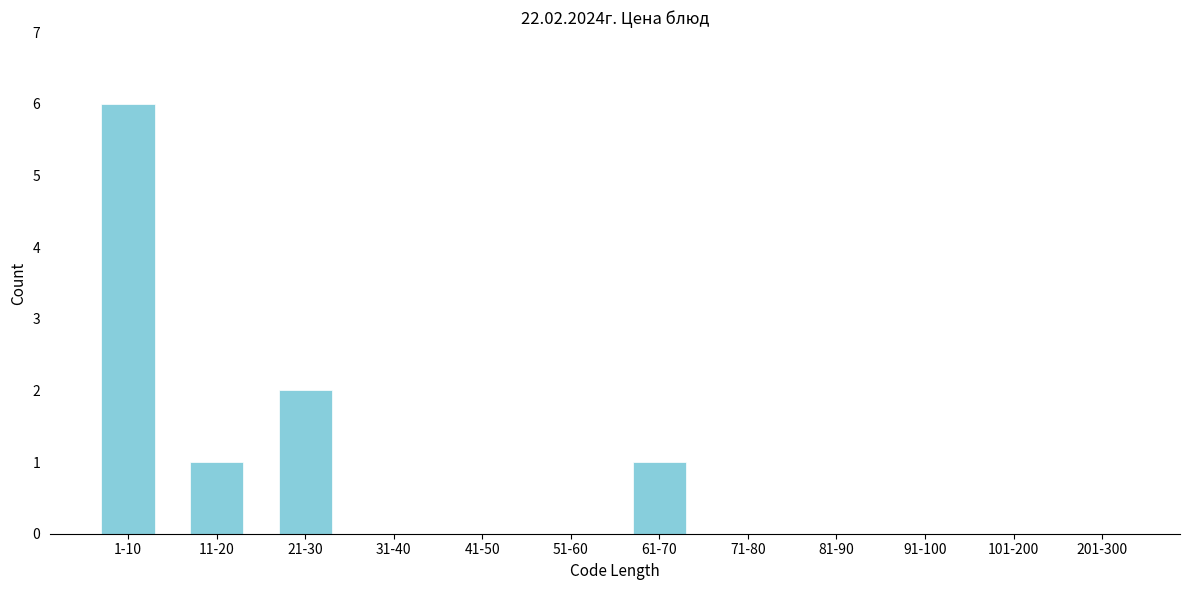

Reading left to right, what are all the values shown in this chart?

1-10=6	11-20=1	21-30=2	31-40=0	41-50=0	51-60=0	61-70=1	71-80=0	81-90=0	91-100=0	101-200=0	201-300=0